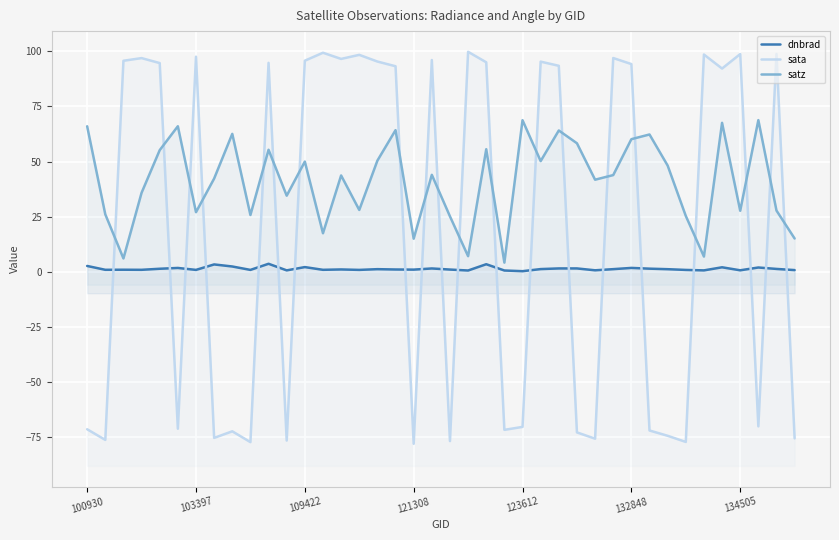

The value of dnbrad at 7 is 2.1. True or false?

False